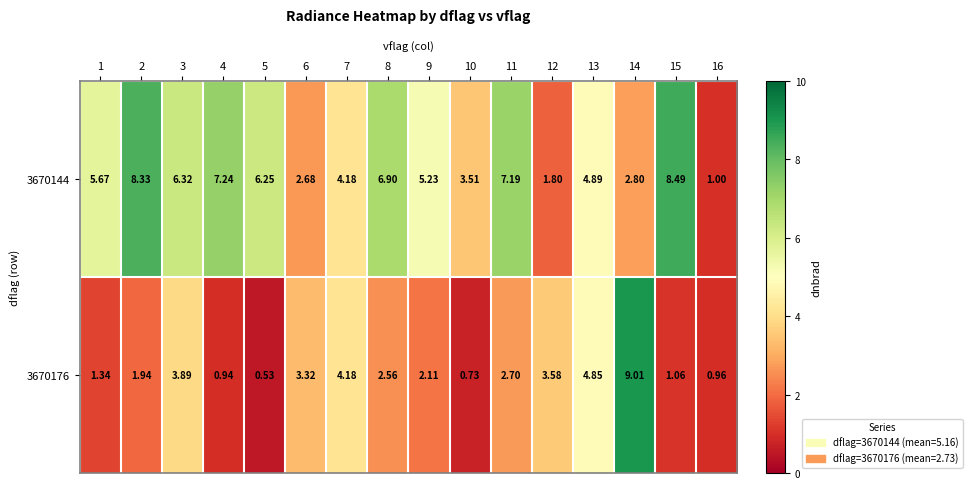

Which series has the largest total across all categories?

3670144